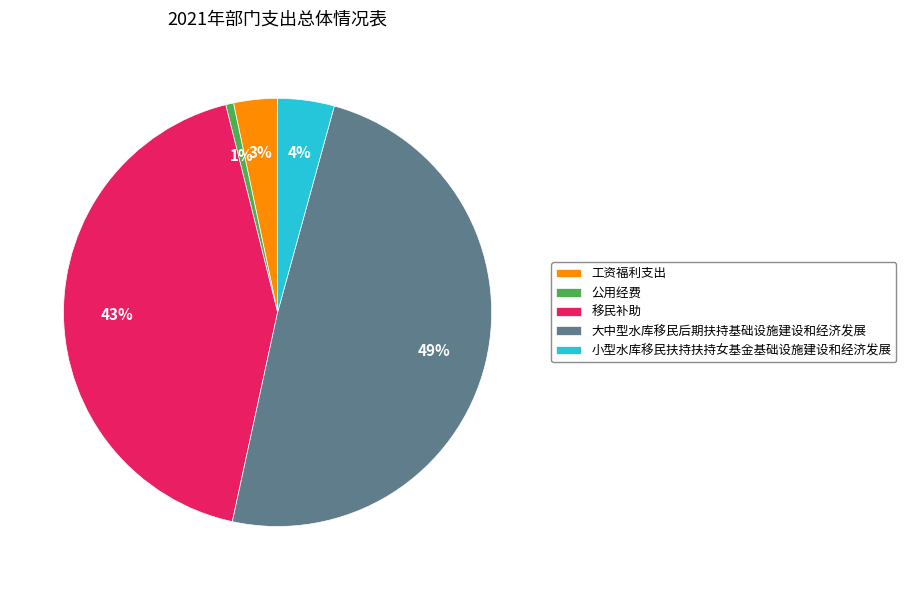

To the nearest percent, what portion does 小型水库移民扶持扶持女基金基础设施建设和经济发展 represent?

4%